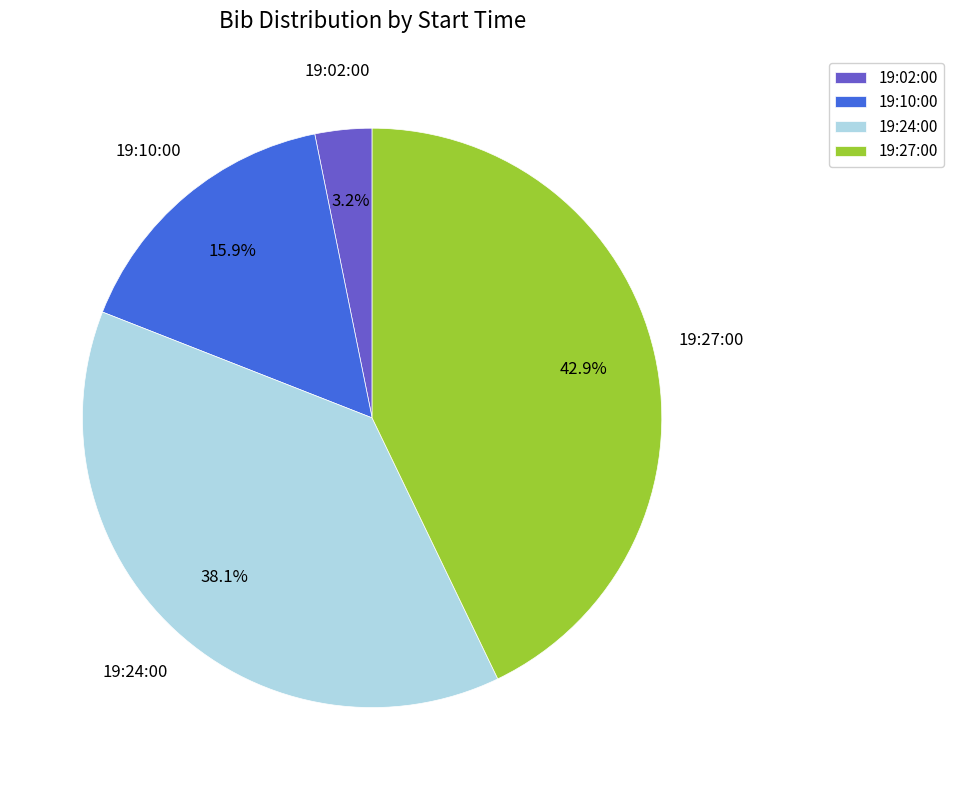

Which slice is the largest?

19:27:00